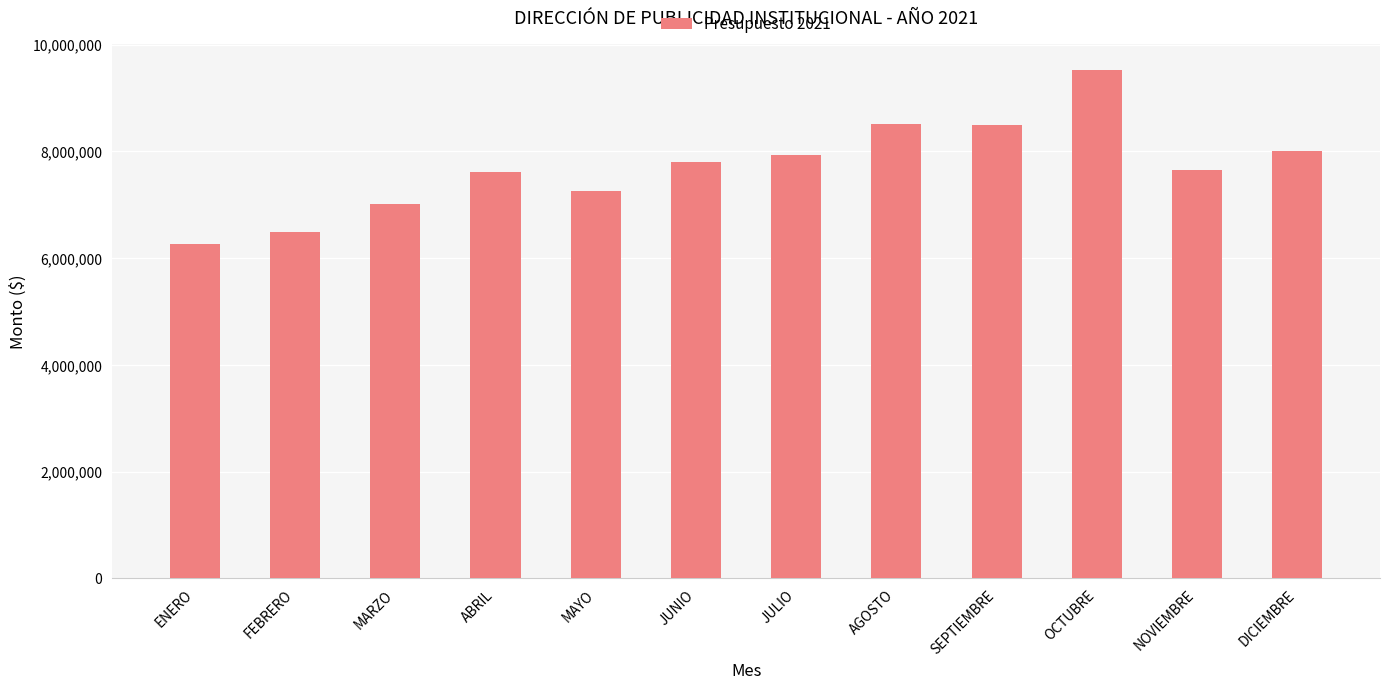

What is the value of the 4th bar from the left?

7613538